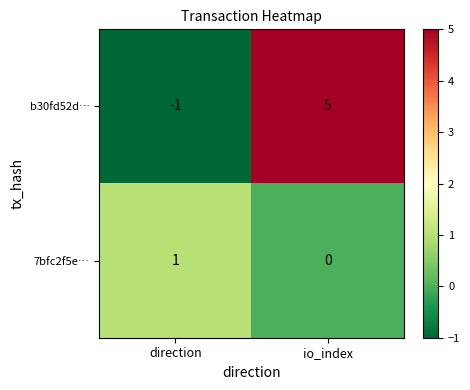

Reading left to right, transcribe all the data shown in this chart.

b30fd52d…: -1	5
7bfc2f5e…: 1	0